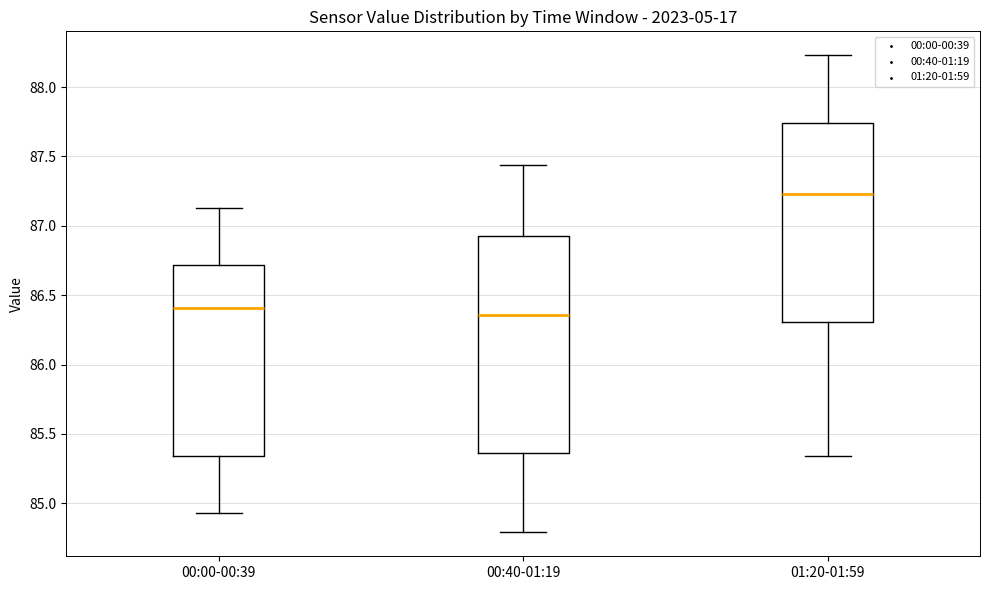

Where does the median line of the box for 00:00-00:39 sit on the y-axis? The values are not printed on the chart, so give them approximately, as read against the axis.

86.40